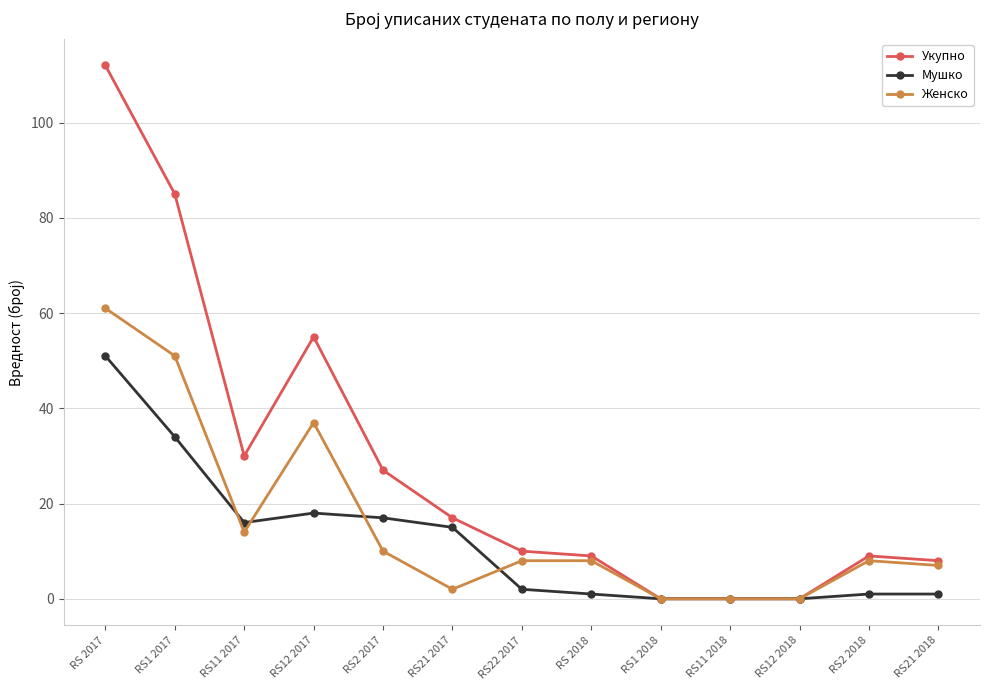

Is the value of Женско at RS1 2017 greater than the value of Укупно at RS21 2017?

Yes